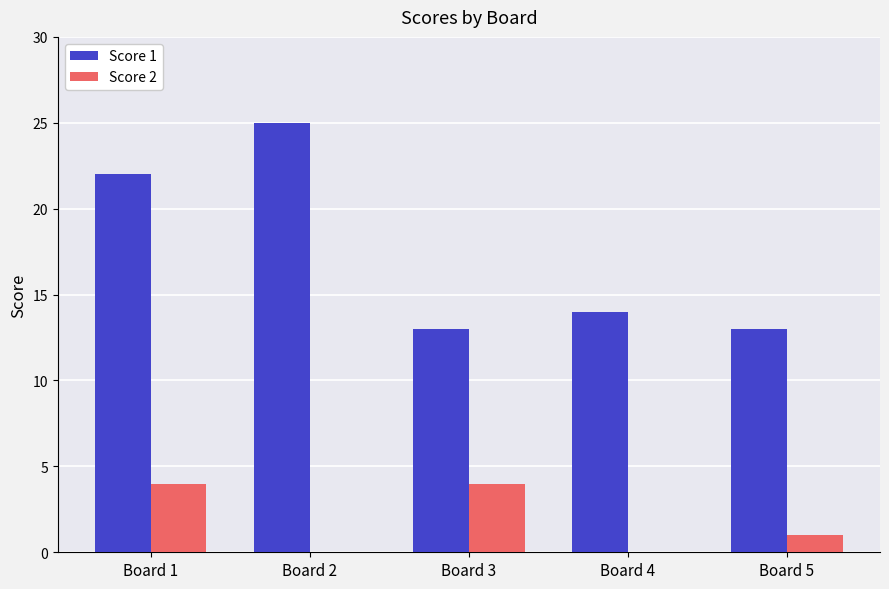

Are the bars horizontal?

No